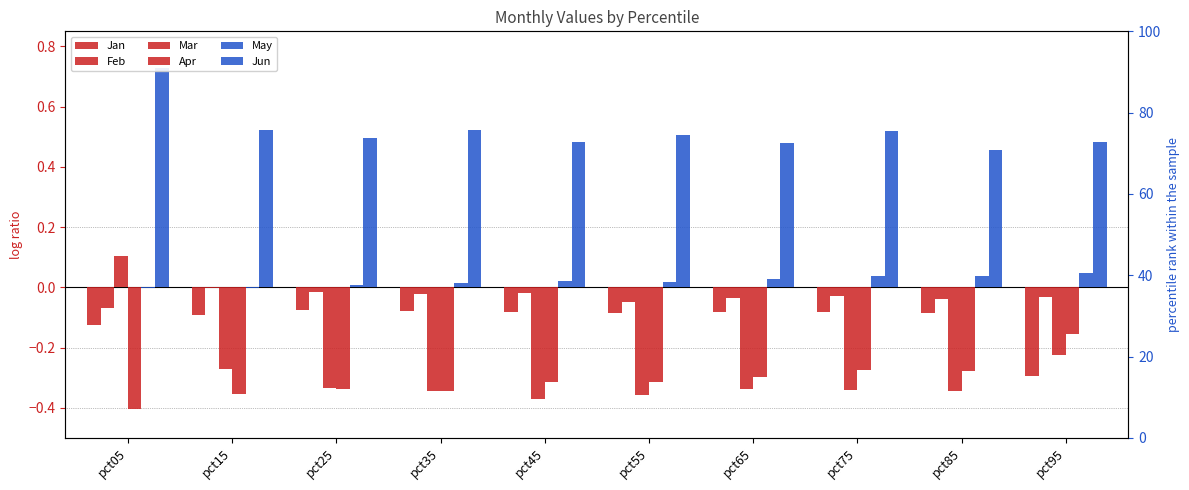

List the labels in order of Apr value, smallest first.

pct05, pct15, pct35, pct25, pct45, pct55, pct65, pct85, pct75, pct95